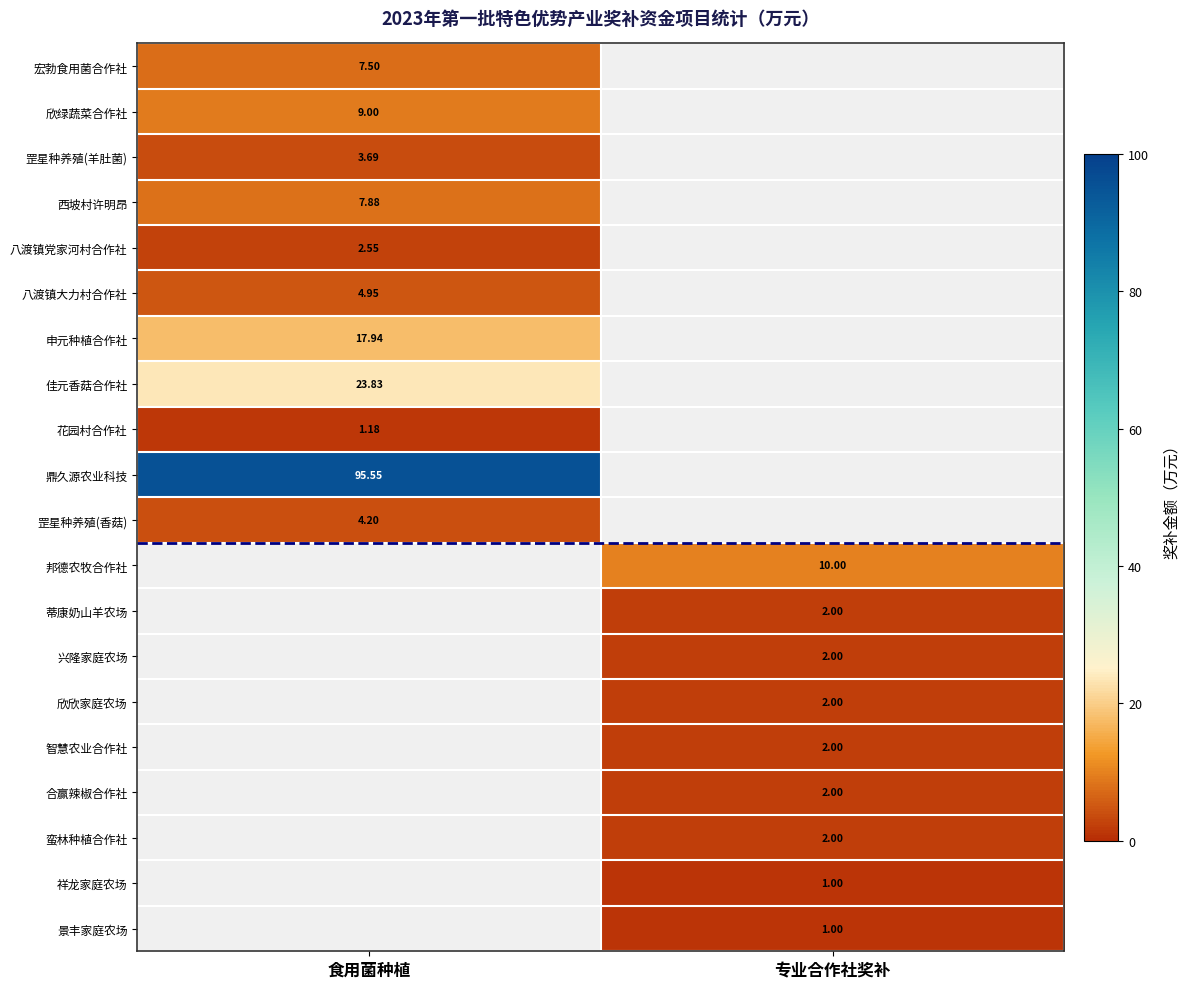

What is the approximate value of 祥龙家庭农场 at 专业合作社奖补?

1.0